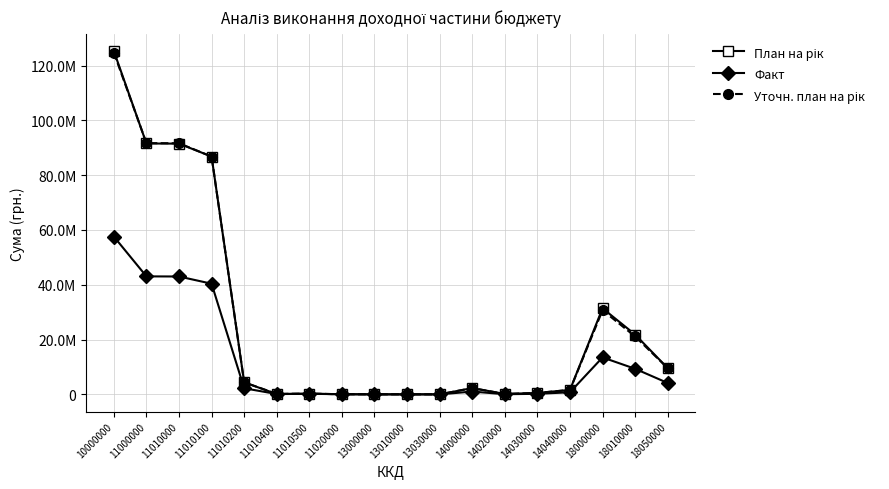

At 13000000, list the series in order from smallest to largest.

Факт, Уточн. план на рік, План на рік